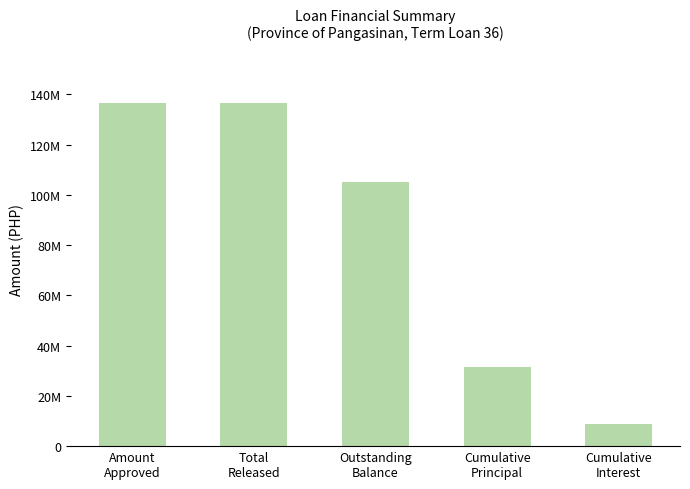

What is the ratio of the value at Amount
Approved to the value at Total
Released?

1.0